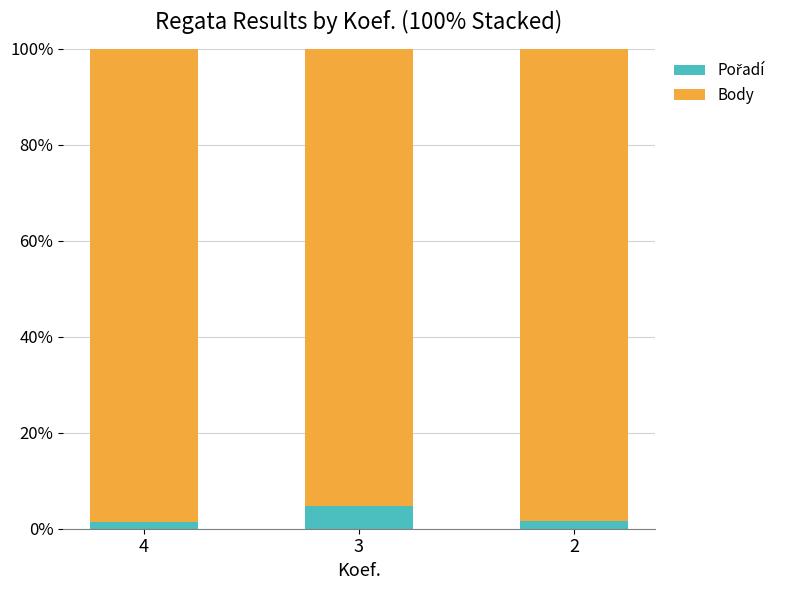

Is it true that Pořadí equals 4.7 at 3?

True